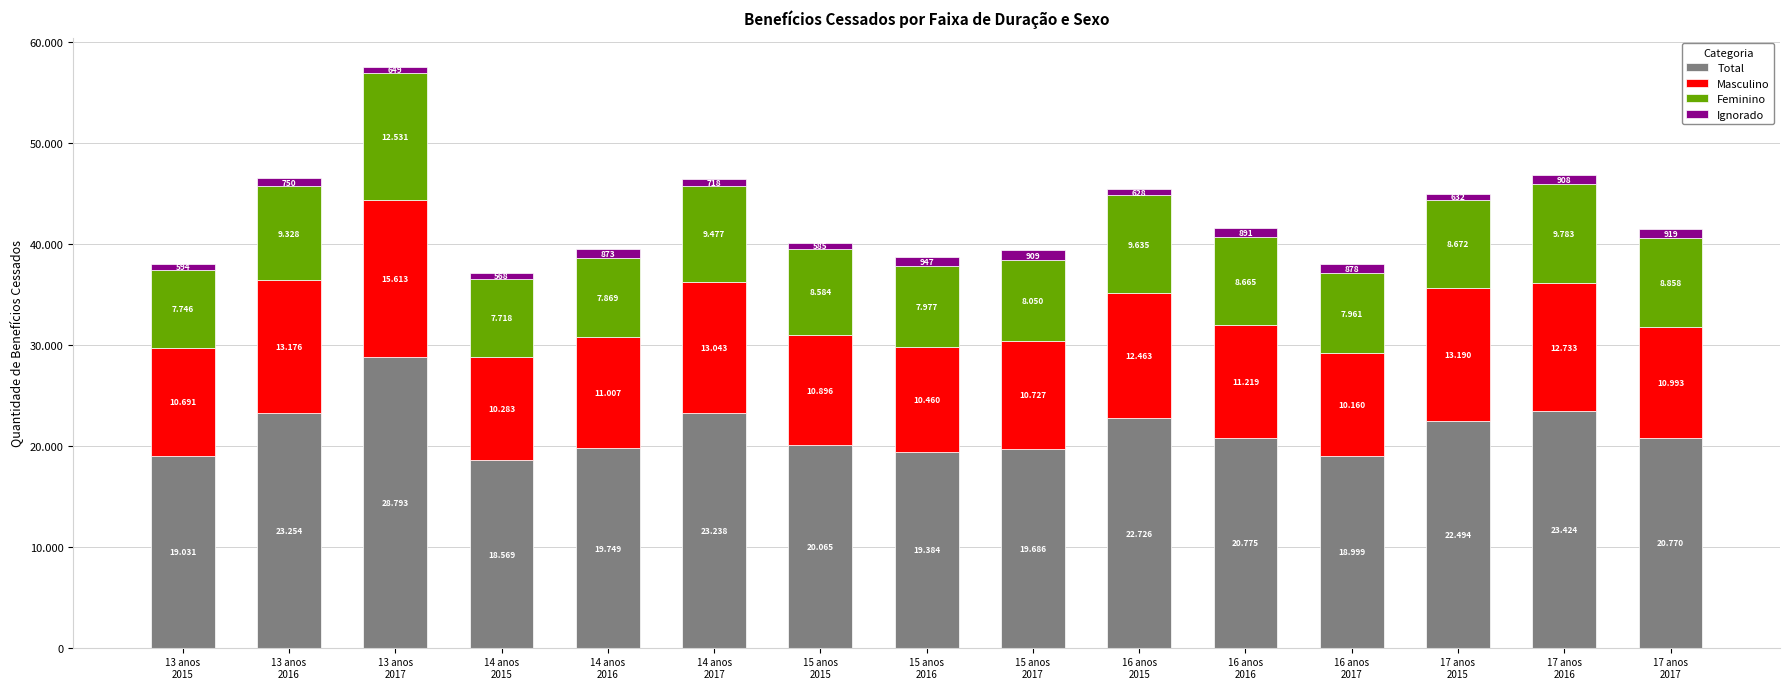

What is the sum of all Masculino values?

176654